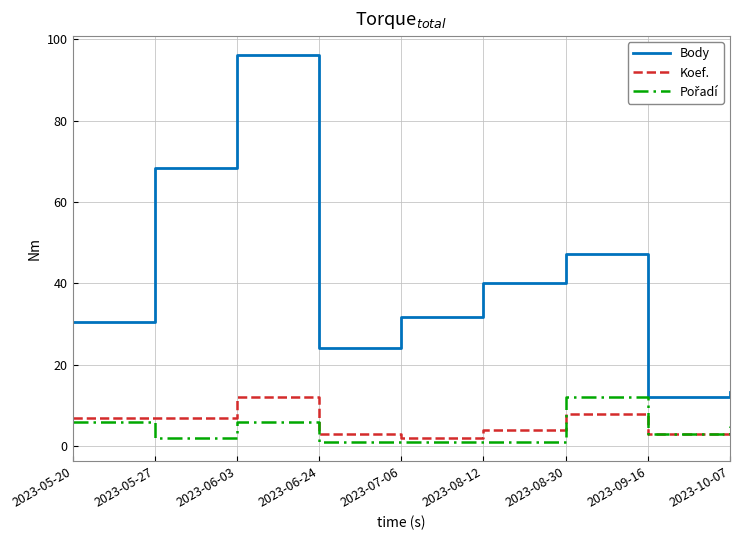

What is the difference between the highest and lowest values at 2023-06-03?

90.0